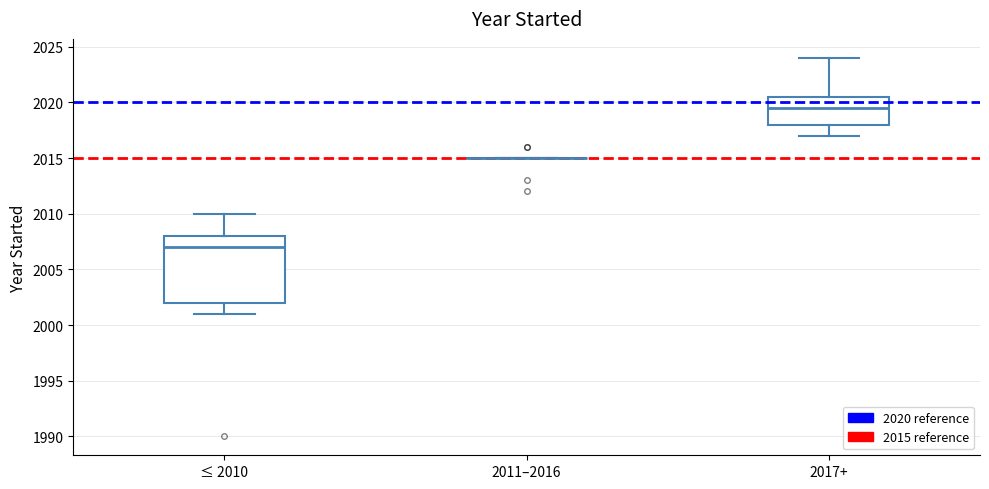

Which box is the tallest, from its lower edge to its upper edge?

≤ 2010